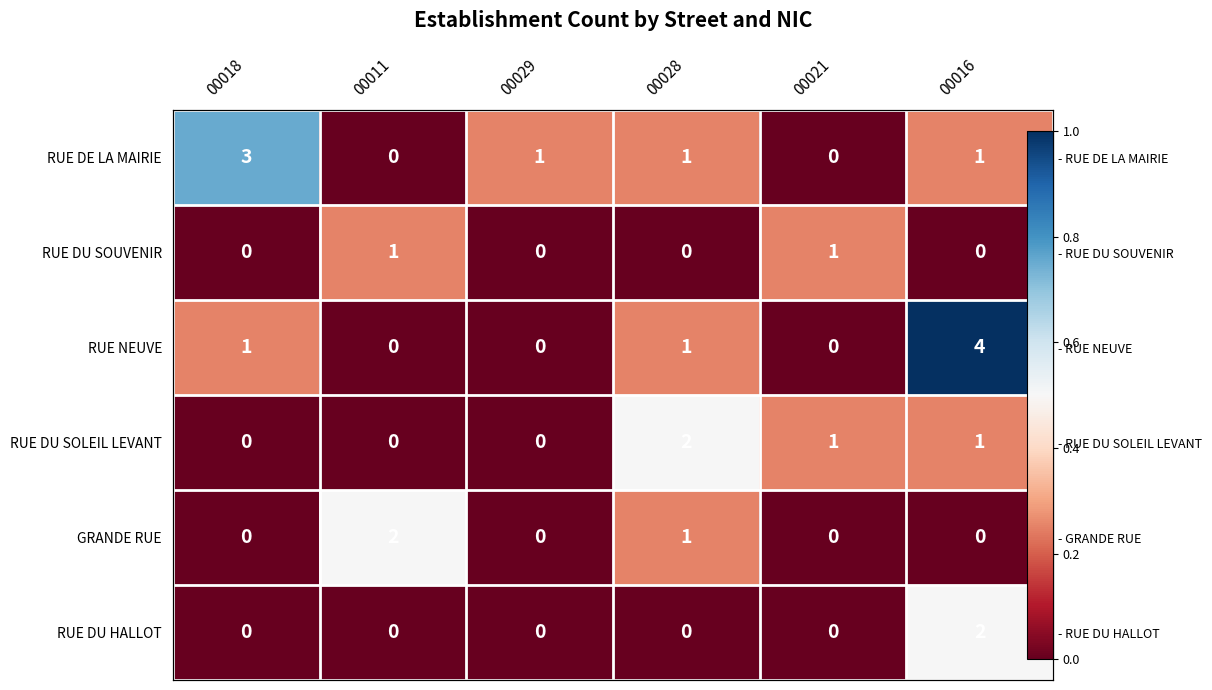

How many data points does each series have?

6